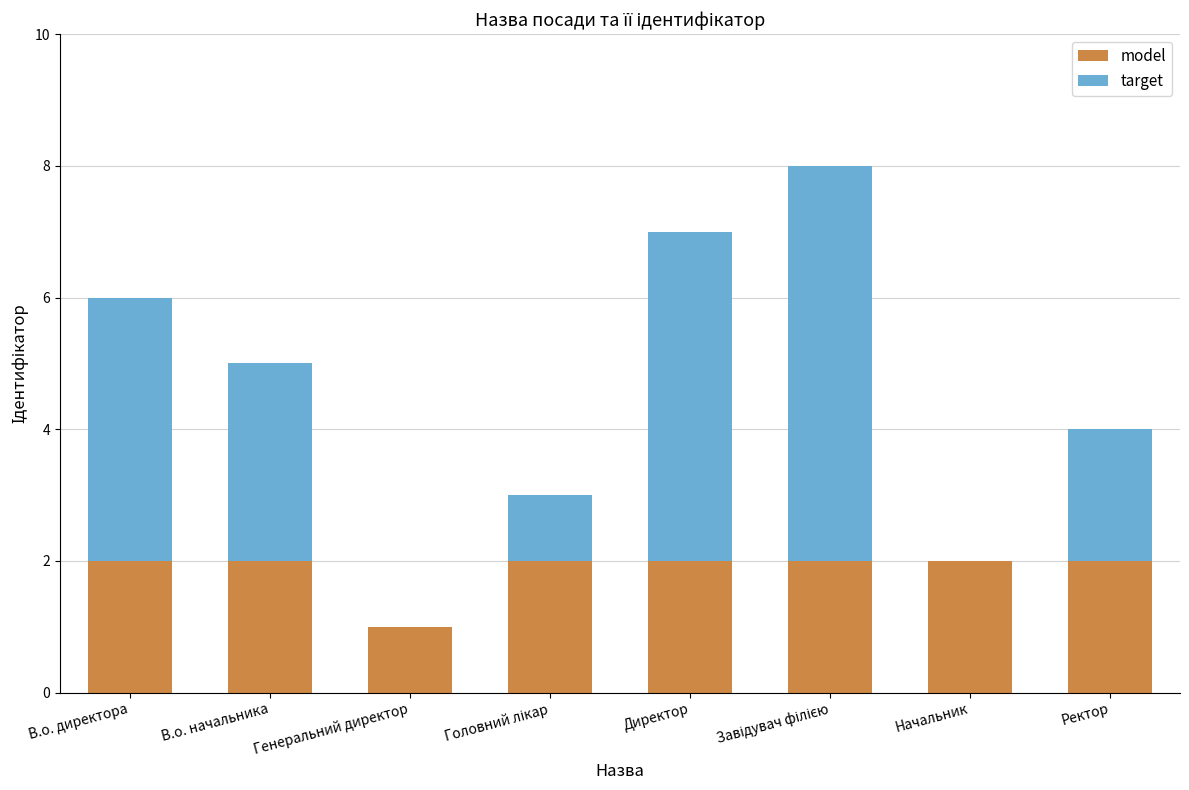

True or false: model has a value of 2 at Директор.

True